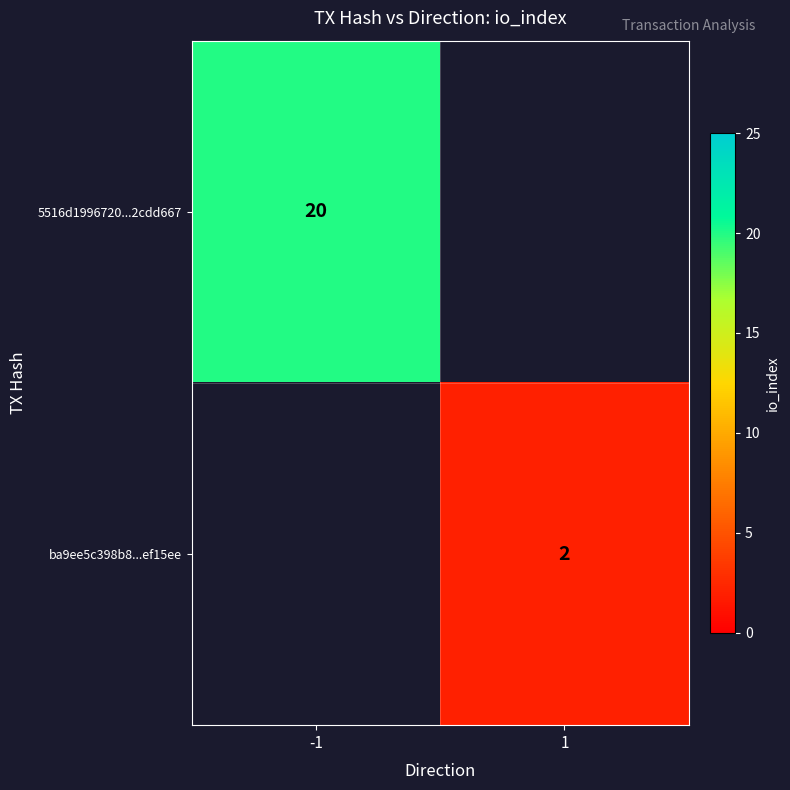

At which category is the sum across all series the highest?

-1